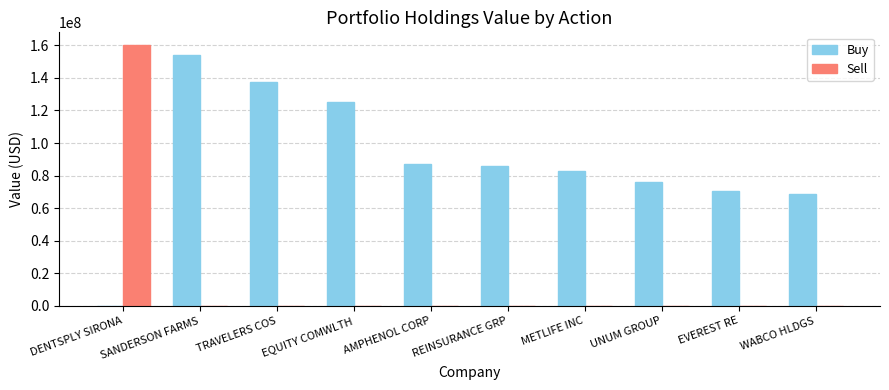

Is it true that Buy equals 240852752 at TRAVELERS COS?

False